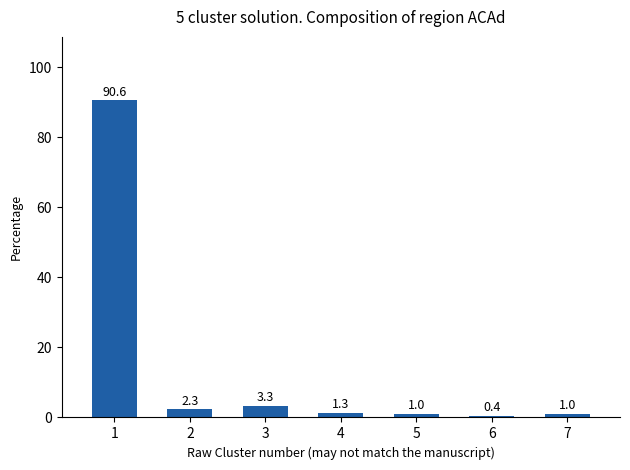

True or false: the data shows 3.3 at 3.

True